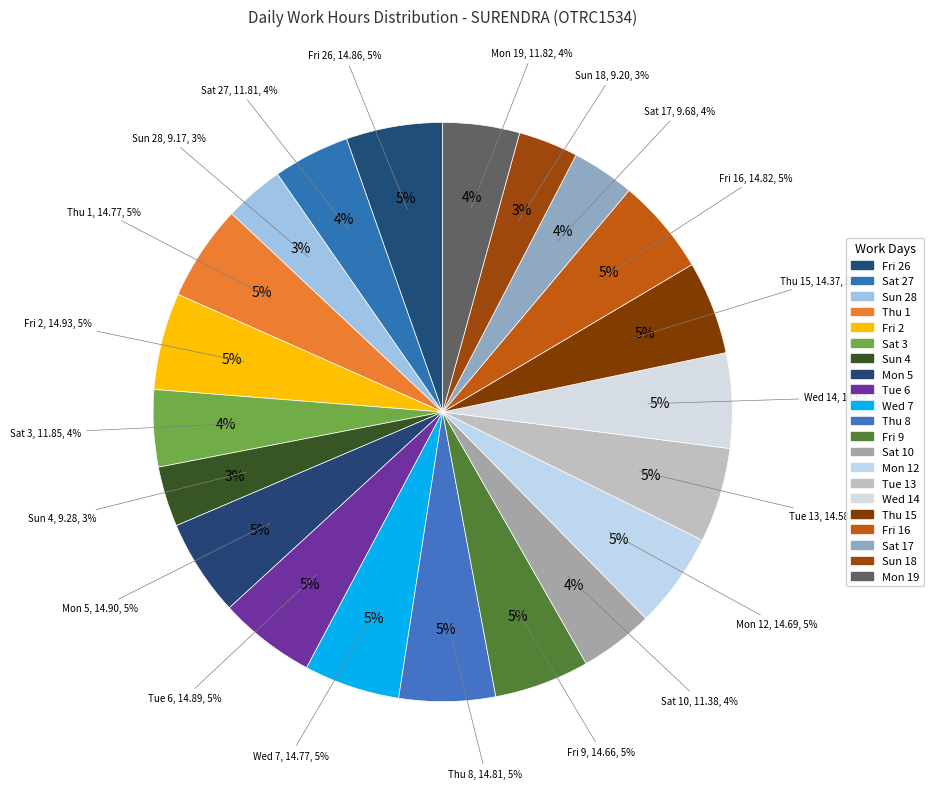

To the nearest percent, what is the average slice percentage?

5%